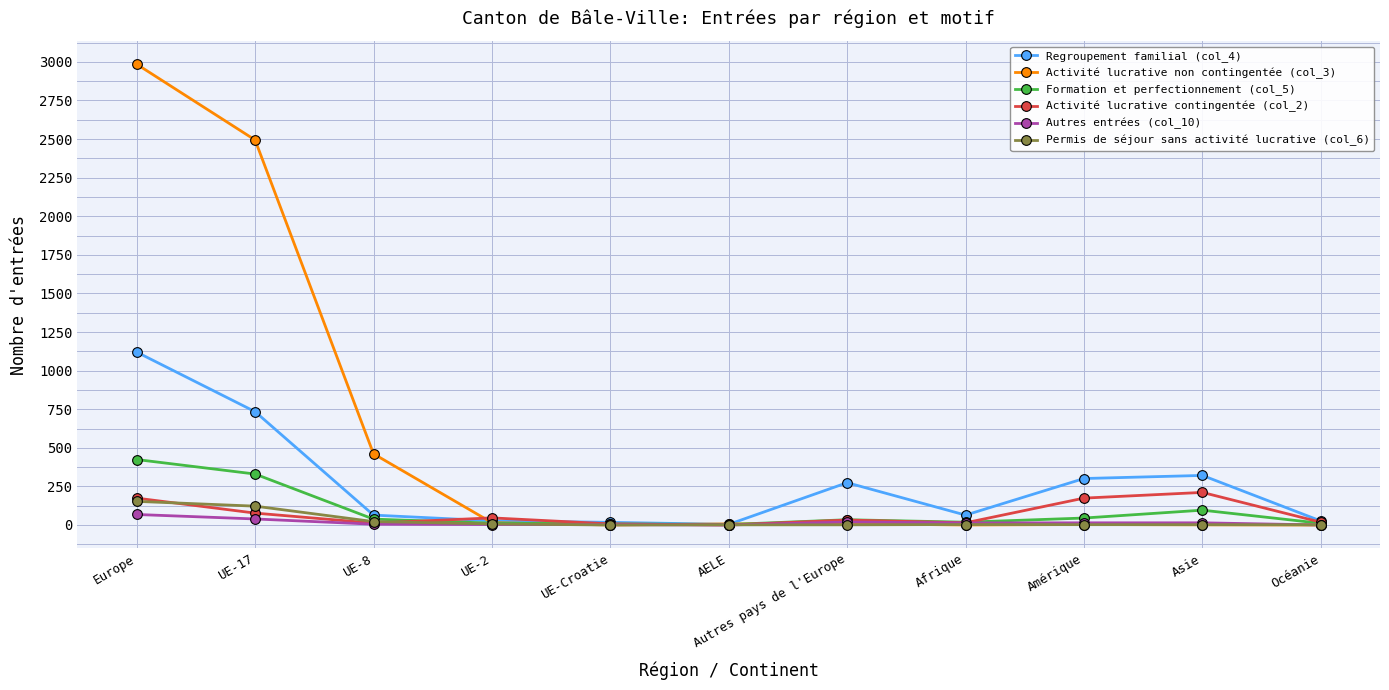

What is the difference between the Permis de séjour sans activité lucrative (col_6) values at UE-2 and AELE?

6